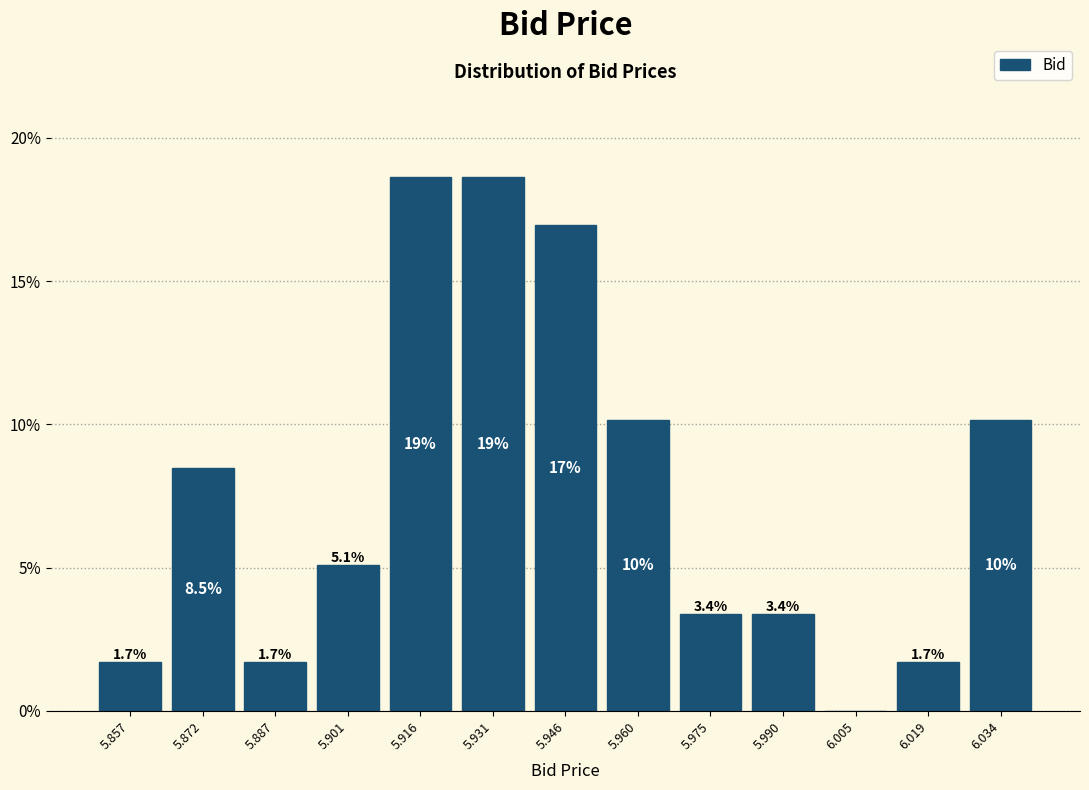

Reading left to right, transcribe all the data shown in this chart.

5.857=1.7	5.872=8.5	5.887=1.7	5.901=5.1	5.916=18.6	5.931=18.6	5.946=16.9	5.960=10.2	5.975=3.4	5.990=3.4	6.005=0.0	6.019=1.7	6.034=10.2